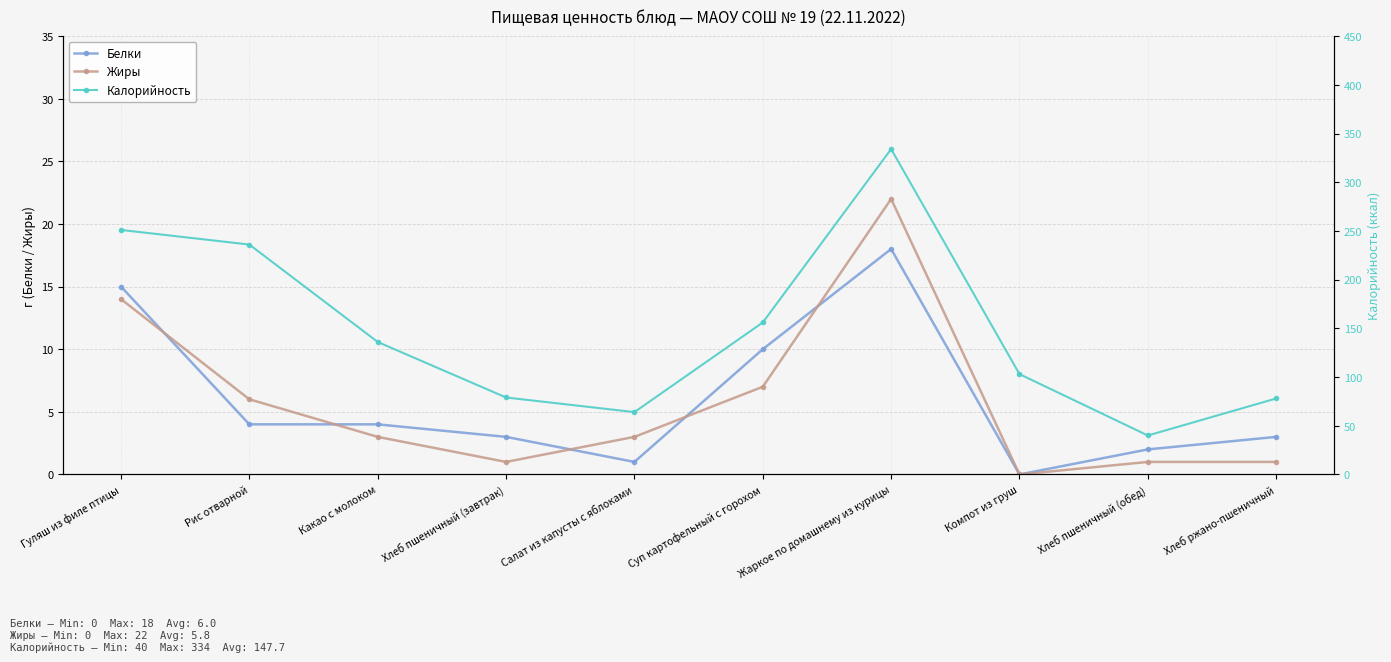

How many values in the Калорийность series are below 136?

5